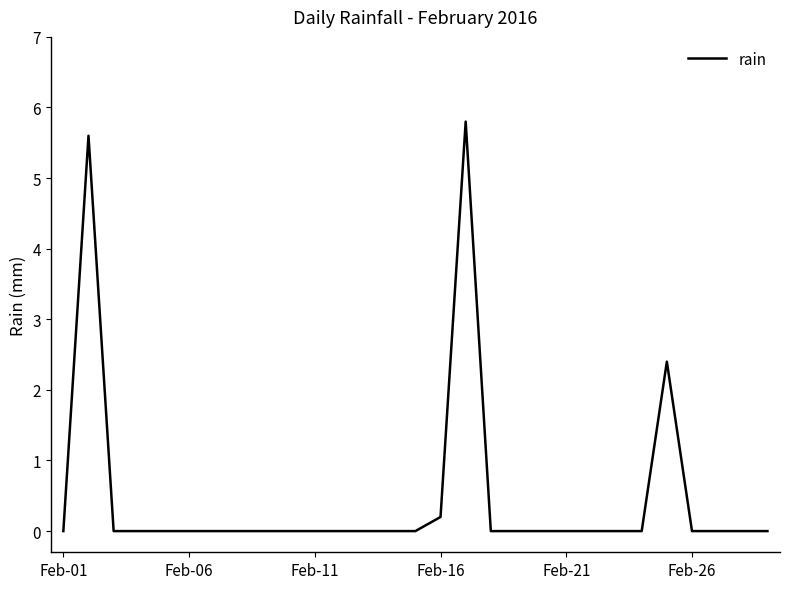

What is the average value?

0.5